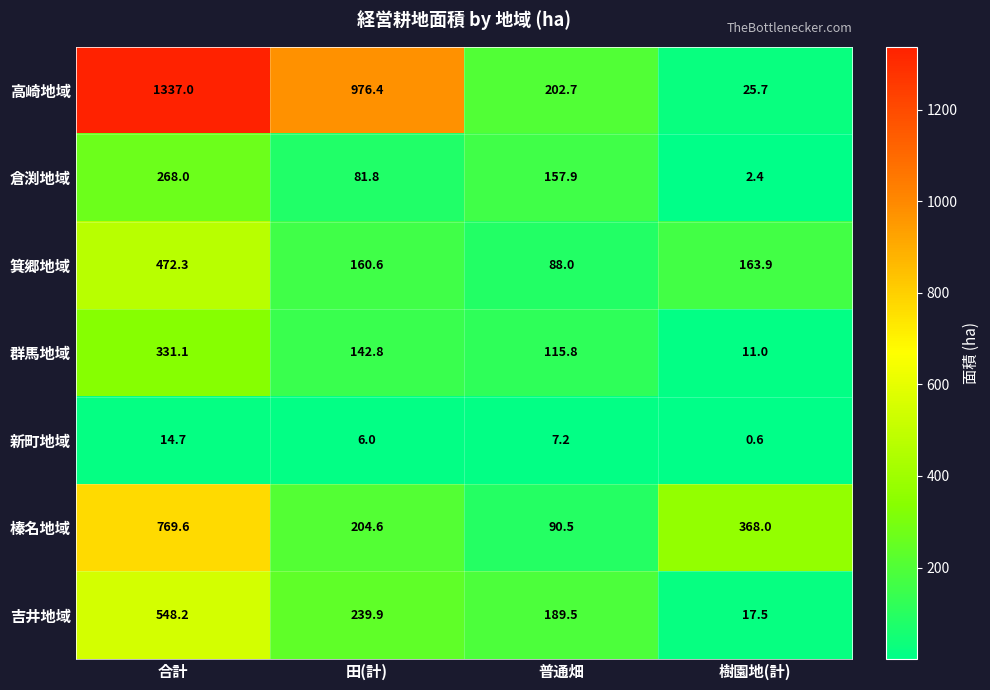

At which category does the chart reach its minimum across all series?

樹園地(計)